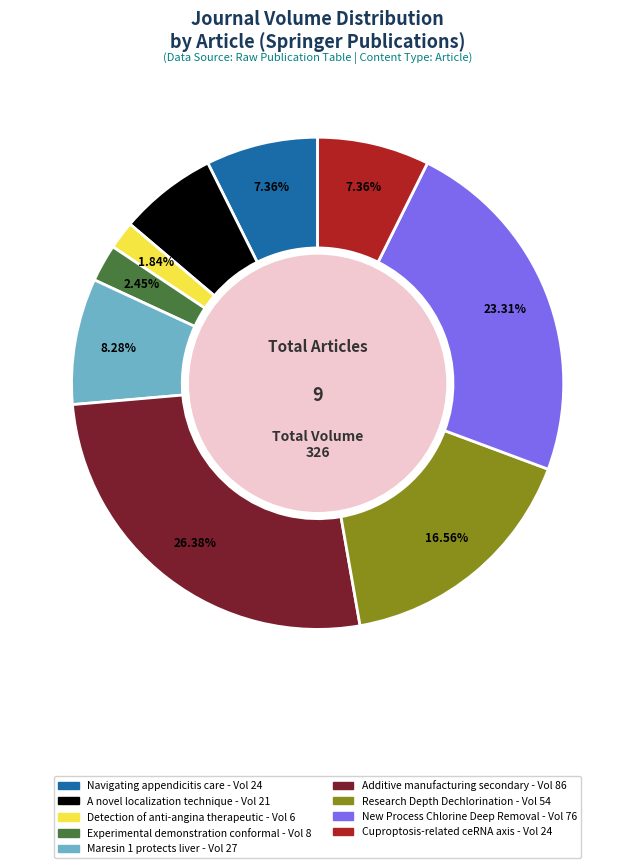

Between Cuproptosis-related ceRNA axis and Research Depth Dechlorination, which is larger?

Research Depth Dechlorination